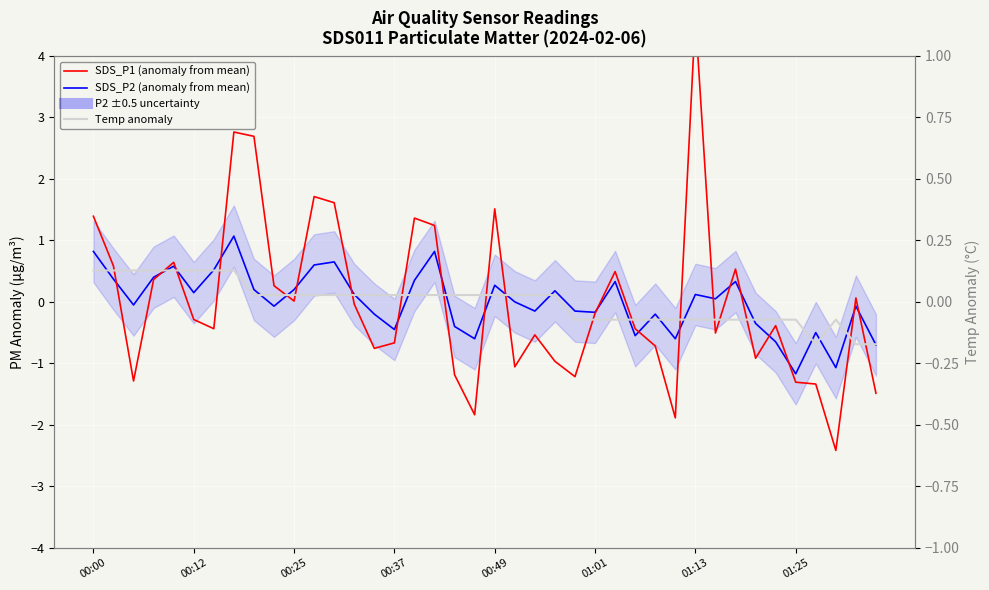

What is the smallest value displayed?

-2.4